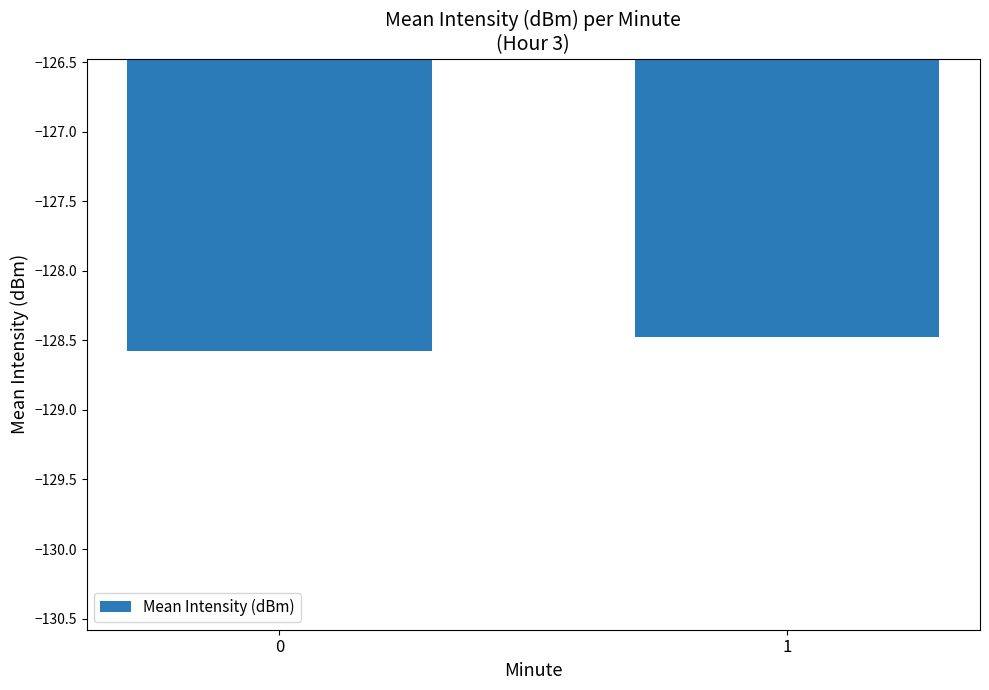

What is the minimum value shown in the chart?

-128.6